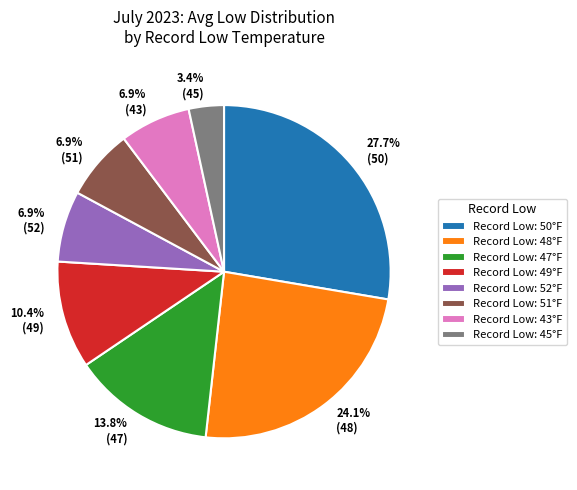

Is there any slice that represents more than half of the pie?

No